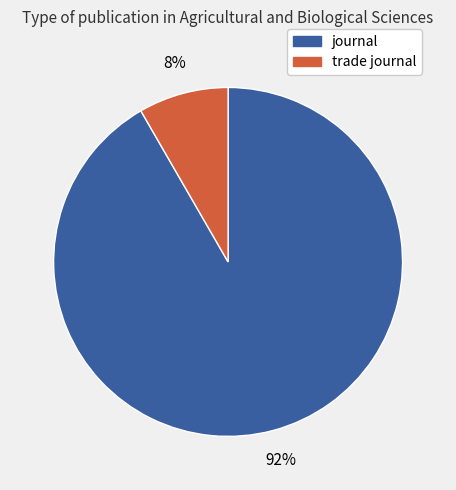

Which category has the smallest portion of the pie?

trade journal